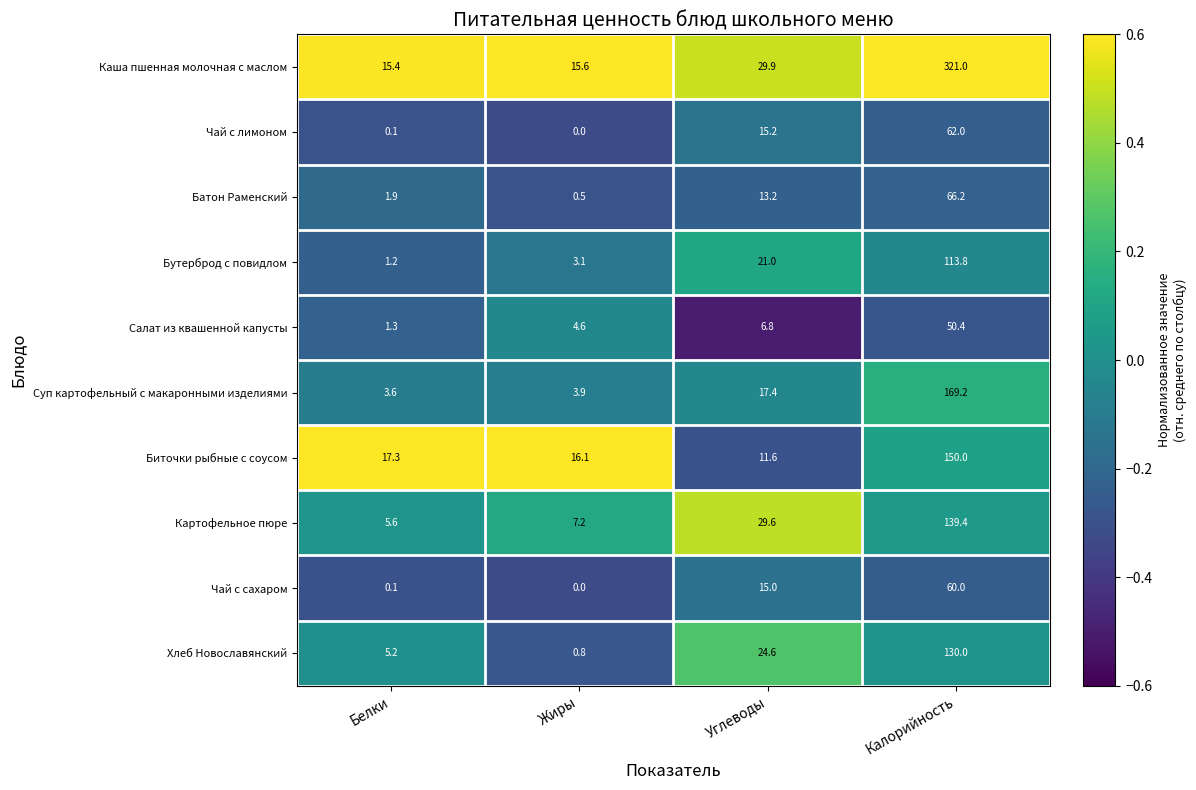

At which category does the chart reach its peak across all series?

Калорийность